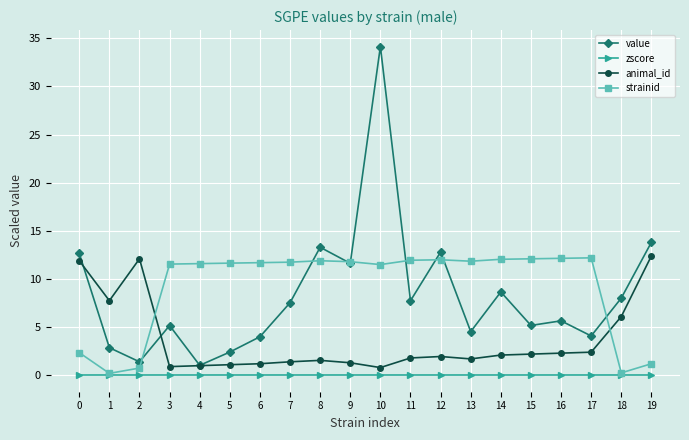

What is the maximum value shown in the chart?

34.2